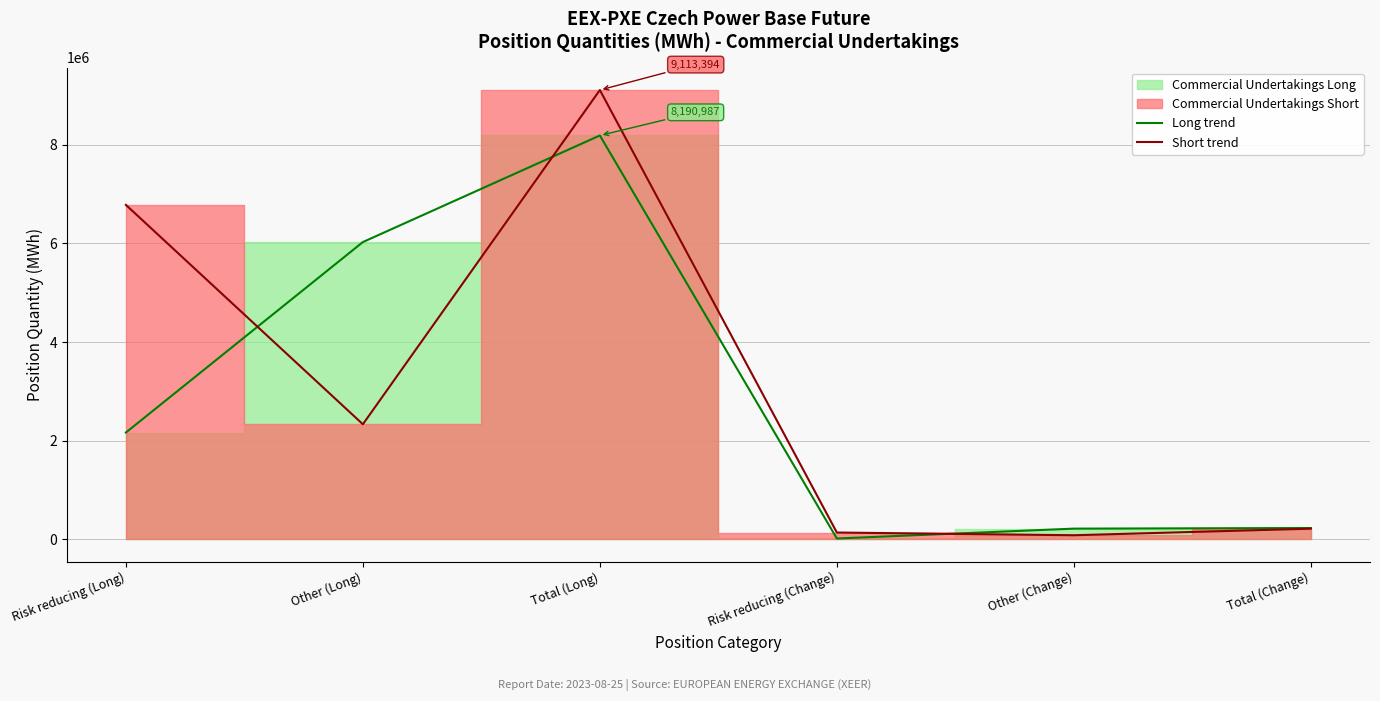

How many interior local peaks does the Short trend series have?

1